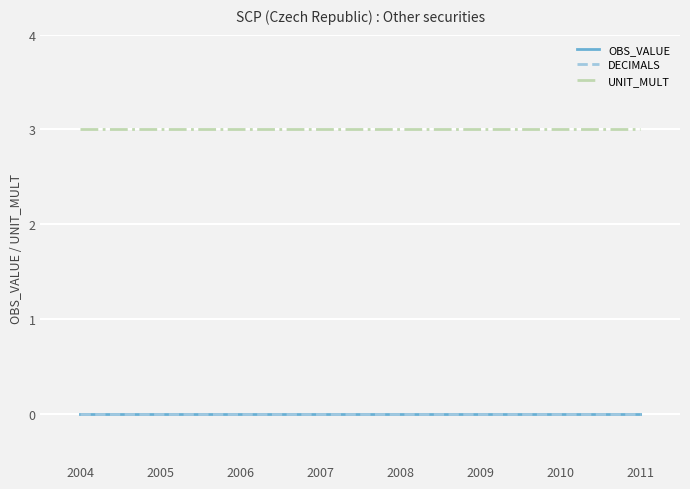

Is this an area chart (filled region under the line)?

No